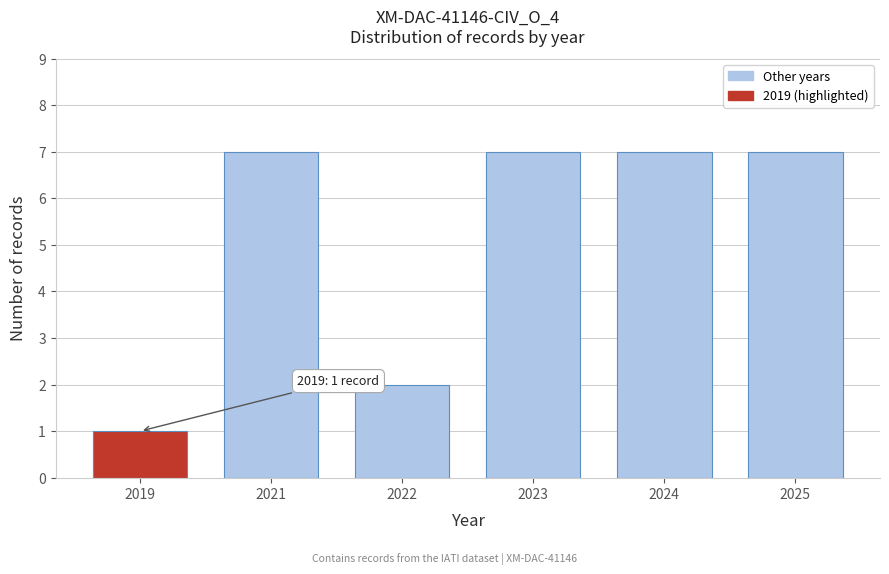

Reading right to left, list all the values displayed in this chart.

7	7	7	2	7	1